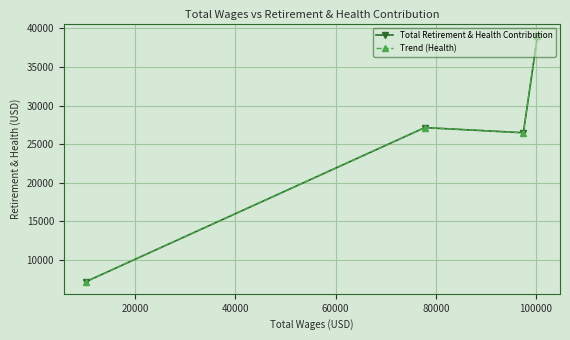

List the series in order of their peak value, highest first.

Total Retirement & Health Contribution, Trend (Health)